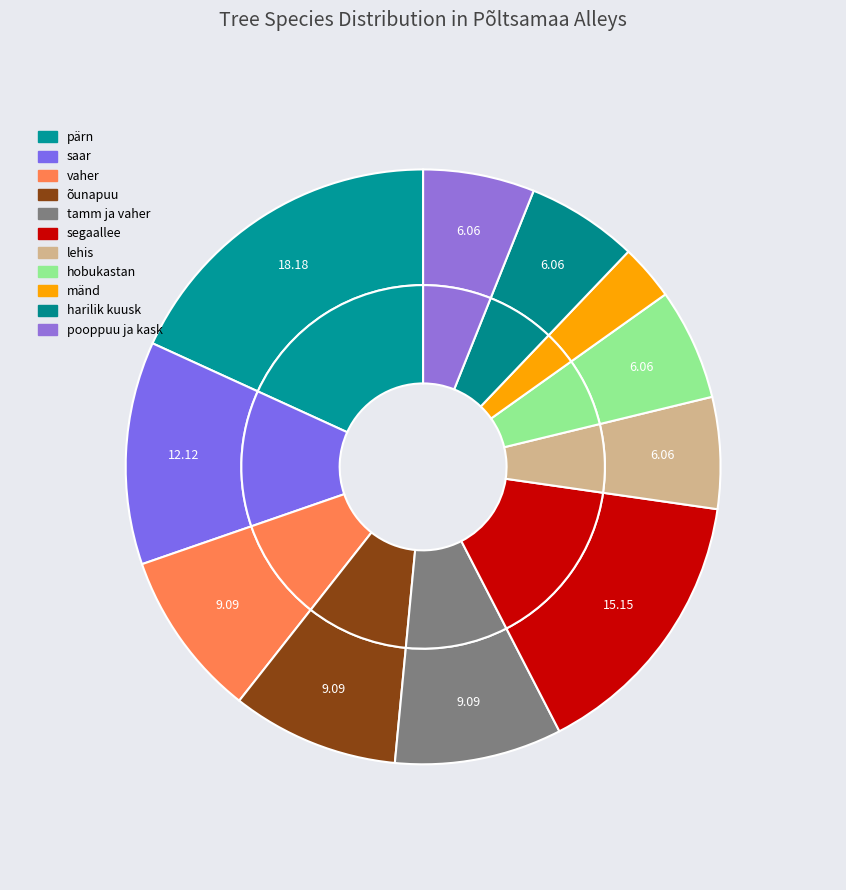

Count the number of slices in the pie.

11